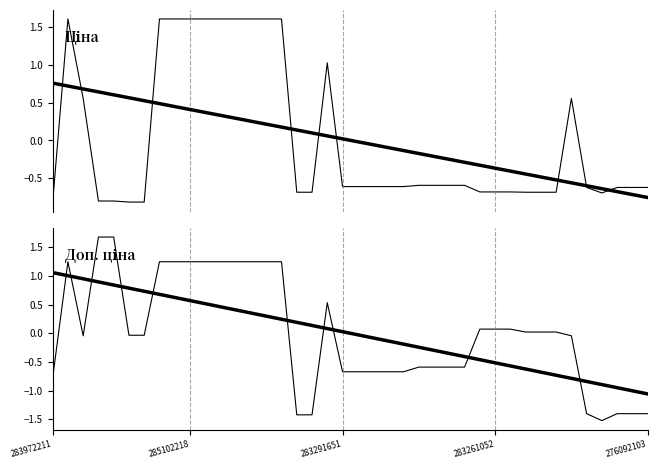

Is it true that Доп. ціна equals 0.8 at 18?

False